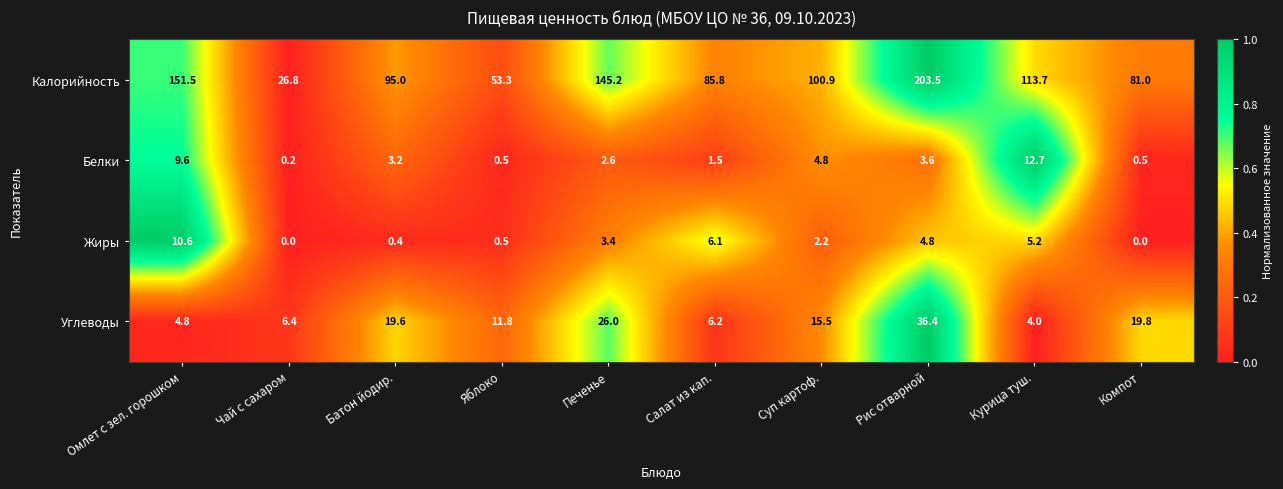

Which category has the highest value across all series?

Рис отварной